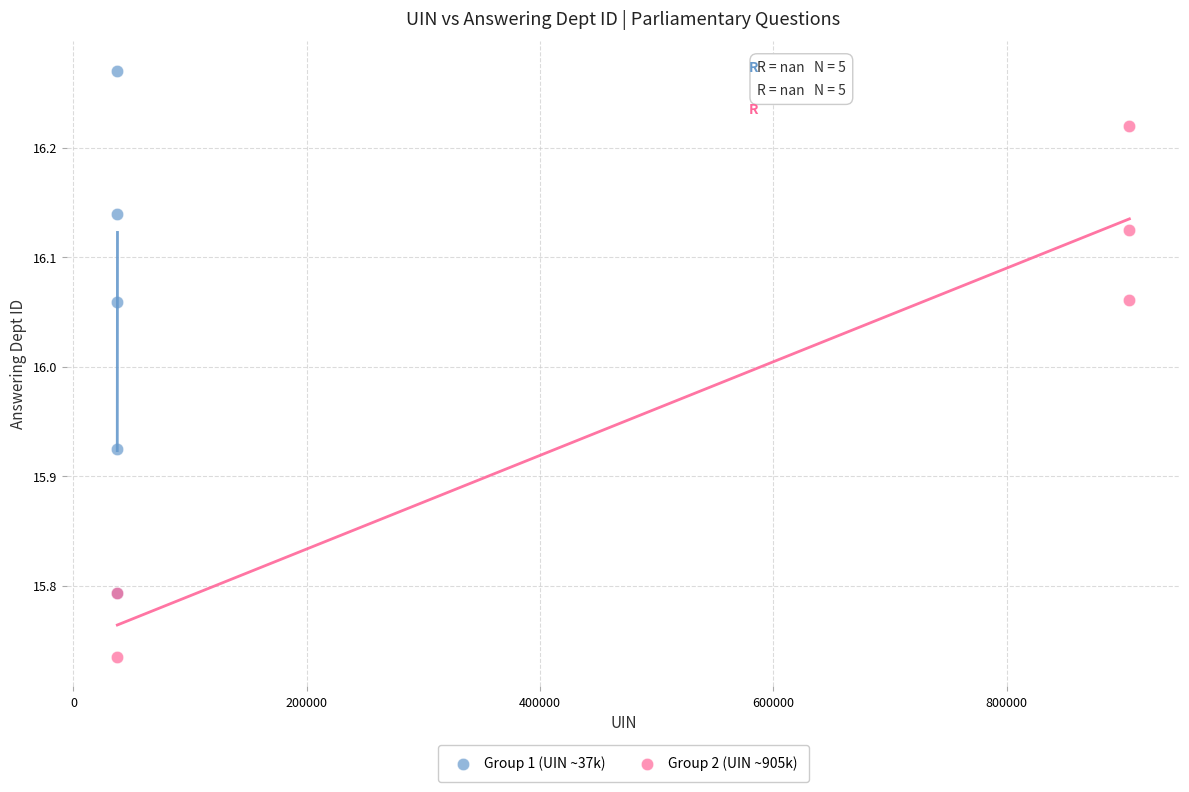

Which series contains the lowest Y value?

Group 2 (UIN ~905k)